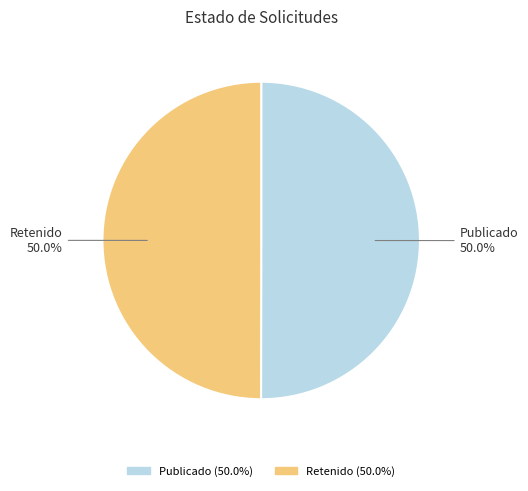

What percentage do Retenido and Publicado together represent?

100.0%